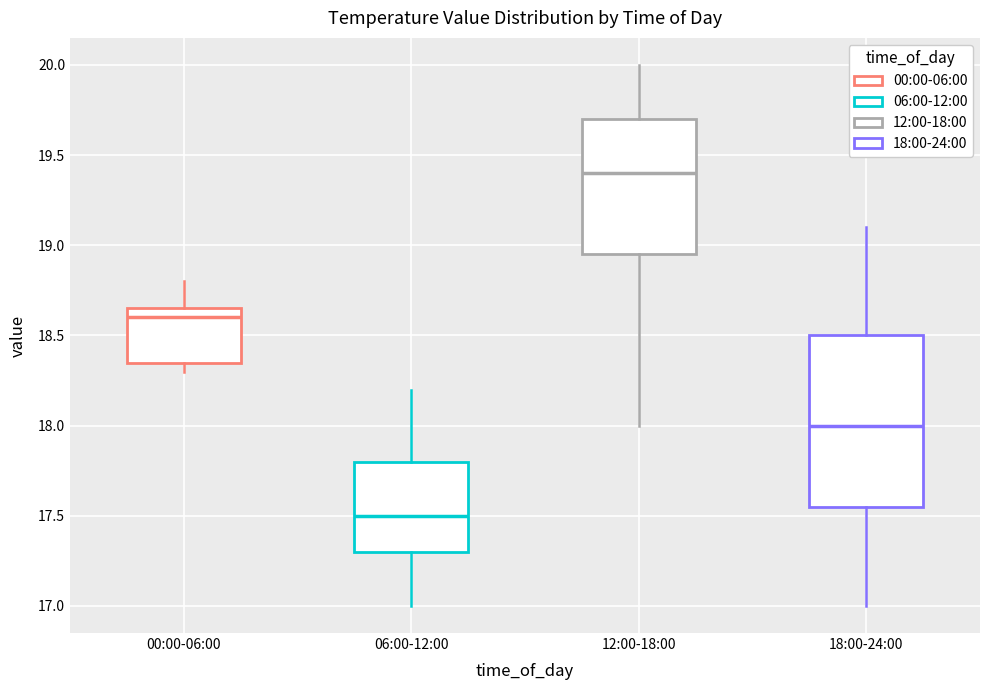

Reading left to right, transcribe this box plot: for each box, give where its median line is, the range the box spans, and where its two whiskers end, as read against the y-axis. The values are not printed on the chart, so give them approximately, as read against the axis.

00:00-06:00: median 18.60, box 18.35 to 18.65, whiskers 18.30 to 18.80
06:00-12:00: median 17.50, box 17.30 to 17.80, whiskers 17.00 to 18.20
12:00-18:00: median 19.40, box 18.95 to 19.70, whiskers 18.00 to 20.00
18:00-24:00: median 18.00, box 17.55 to 18.50, whiskers 17.00 to 19.10